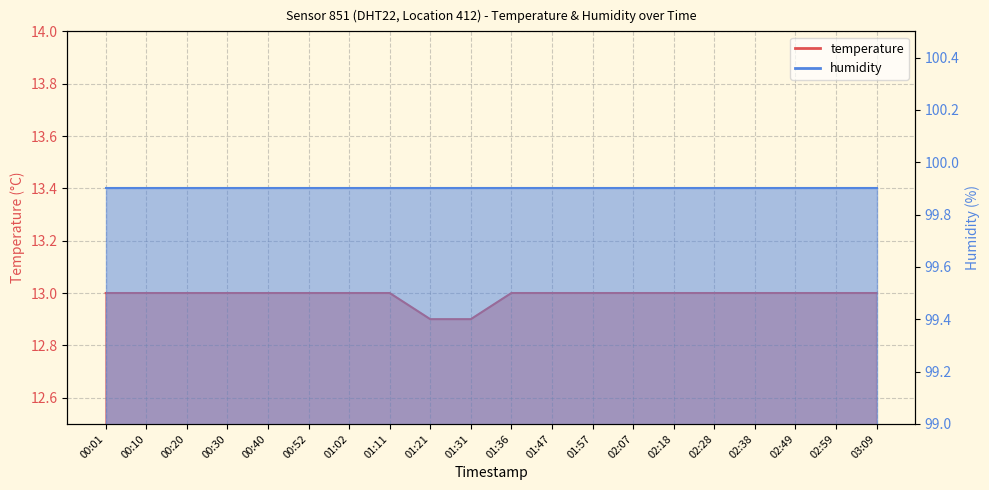

What is the maximum value shown in the chart?

13.0